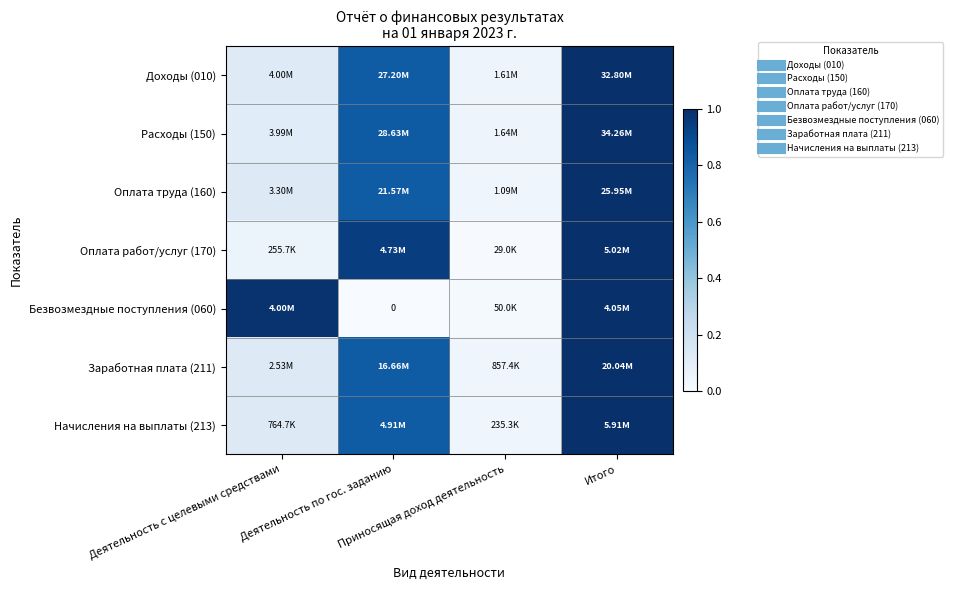

What is the total value across all series at Приносящая доход деятельность?

0.2